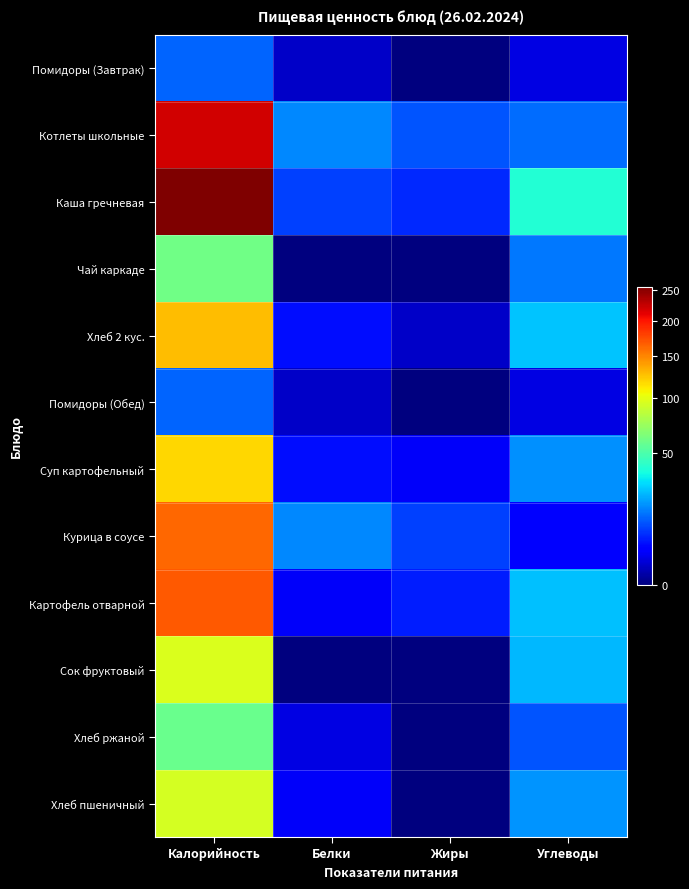

Count the number of categories in the chart.

4